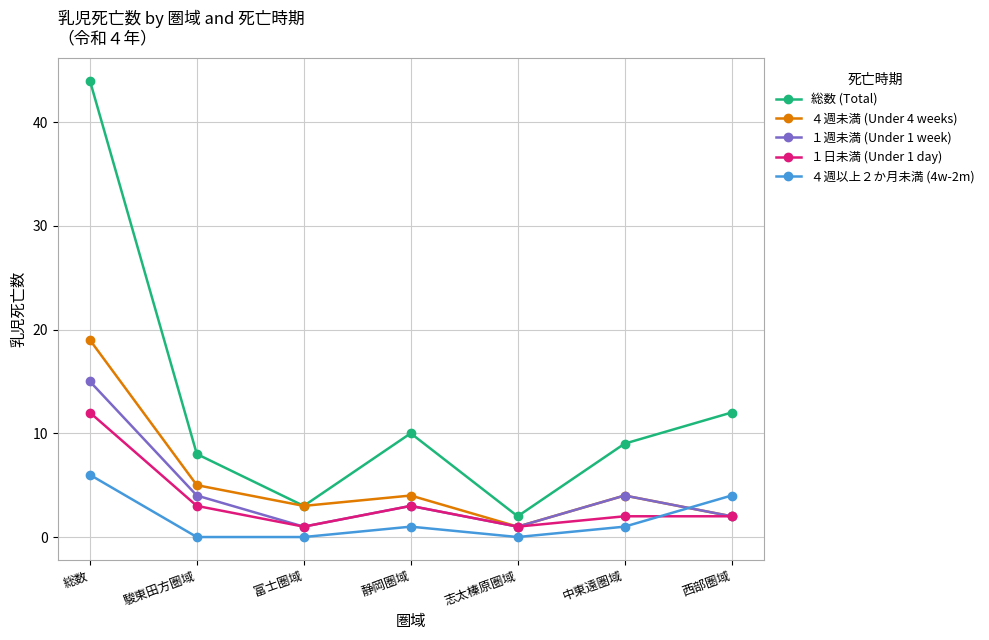

What is the difference between the ４週以上２か月未満 (4w-2m) values at 富士圏域 and 中東遠圏域?

1